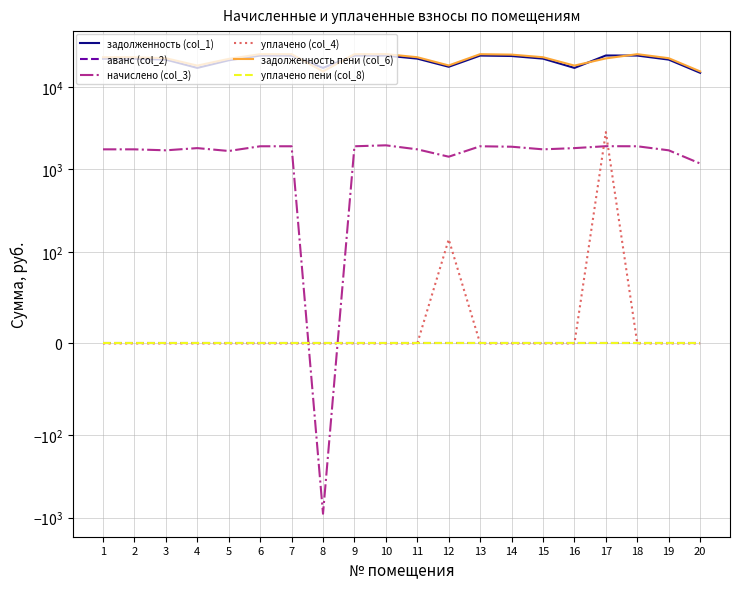

At how many categories does at least one series exceed 14786?

20